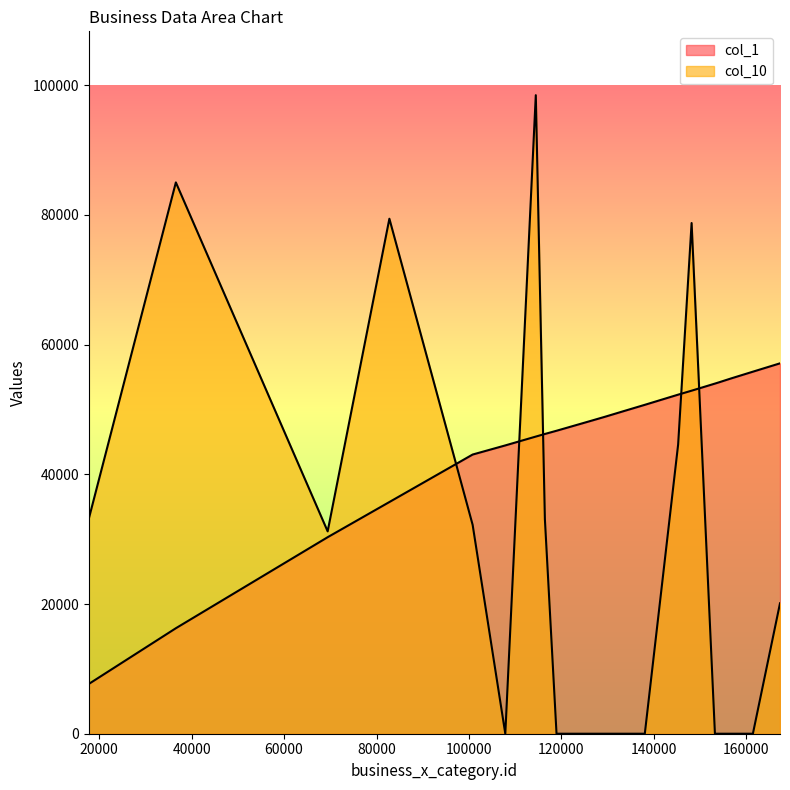

How many interior local peaks does the col_10 series have?

4